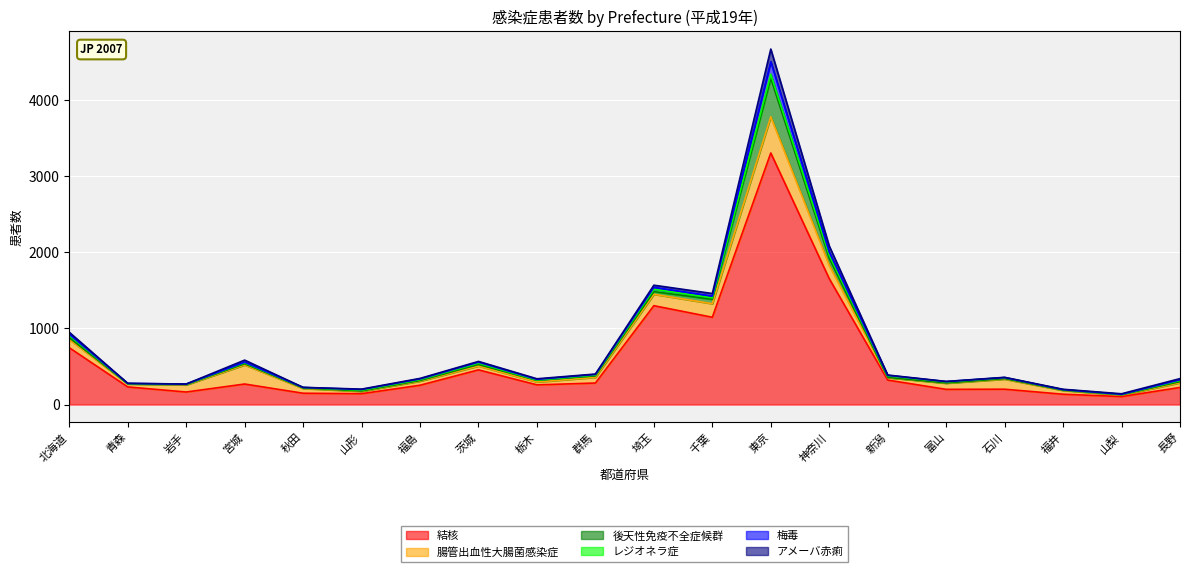

The 結核 series shows 232 at 青森. True or false?

True